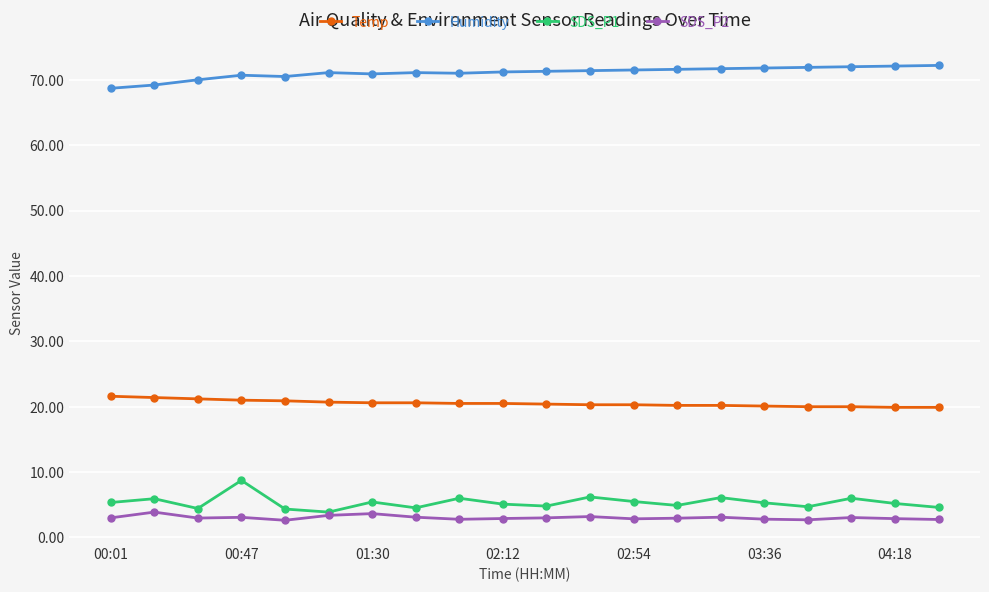

True or false: SDS_P1 and Humidity intersect in this chart.

False